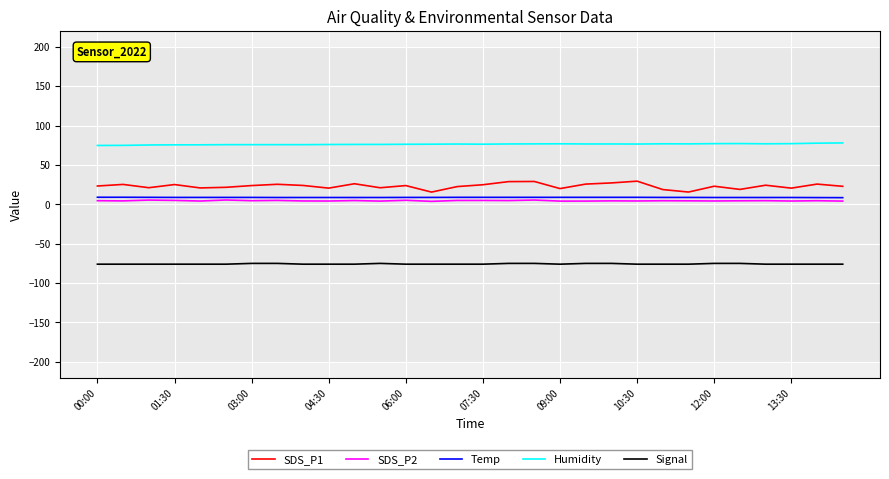

What is the smallest value displayed?

-76.0